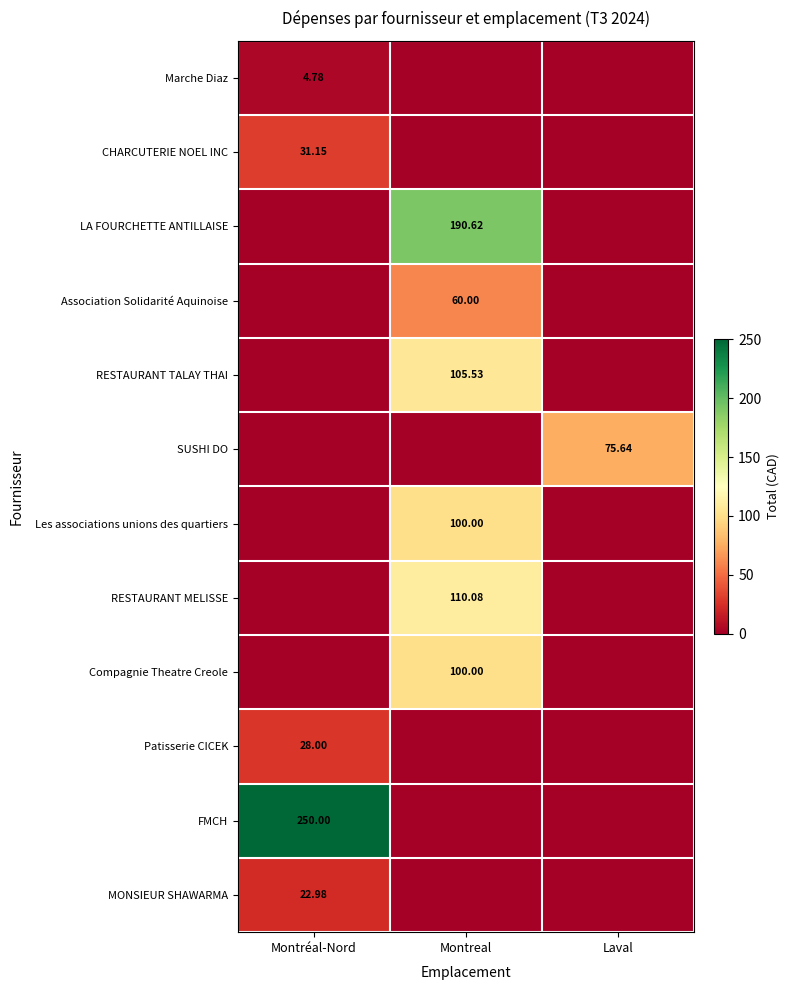

Which category has the lowest value in the SUSHI DO series?

Montréal-Nord